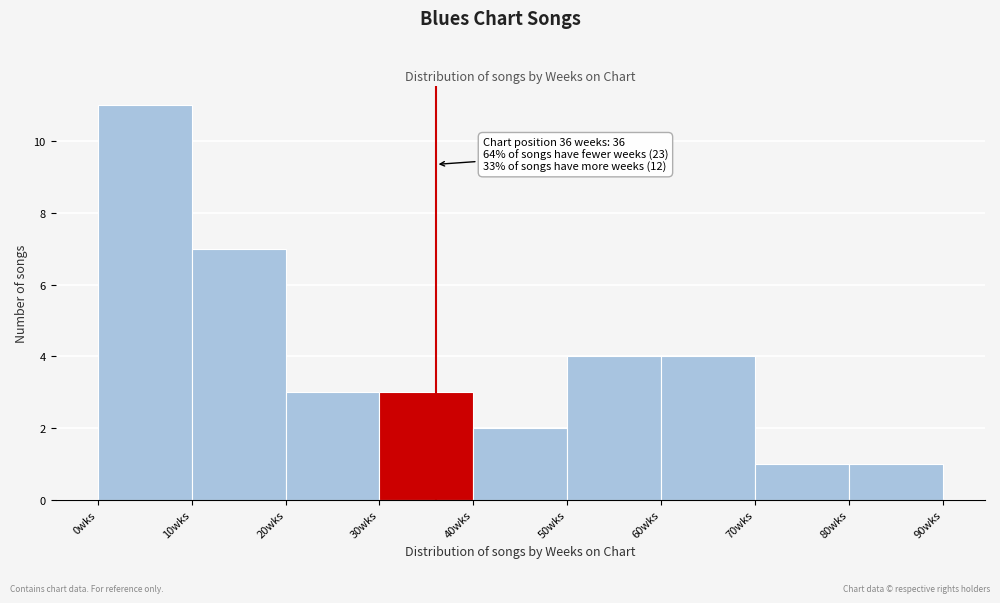

Over which range of the x-axis is the bar tallest?

0 to 10